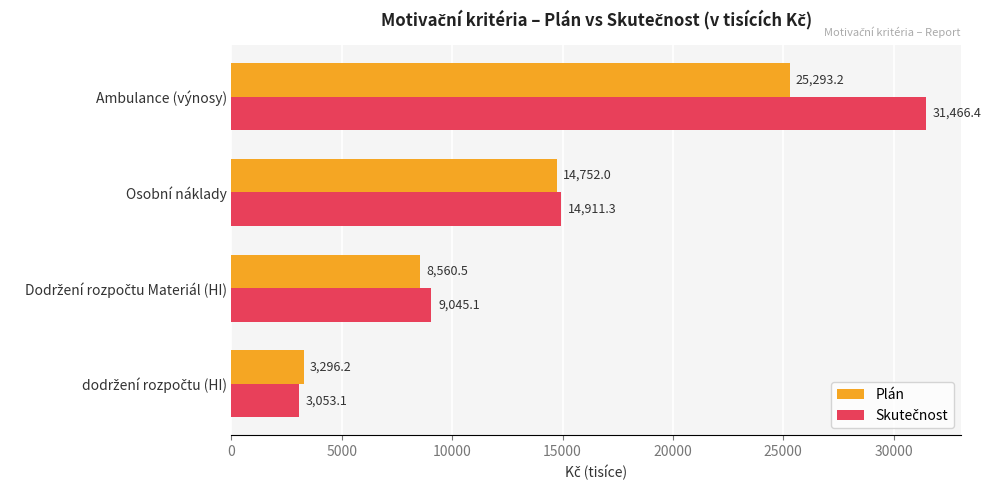

At which category is the sum across all series the highest?

Ambulance (výnosy)